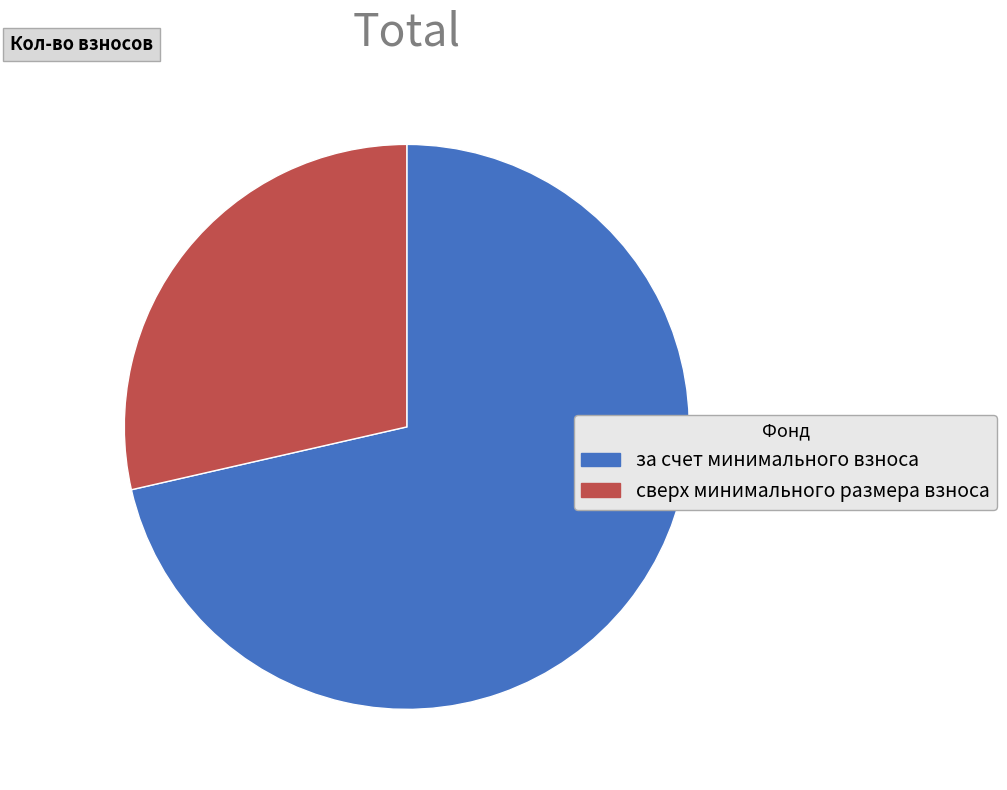

How many slices are in this pie chart?

2